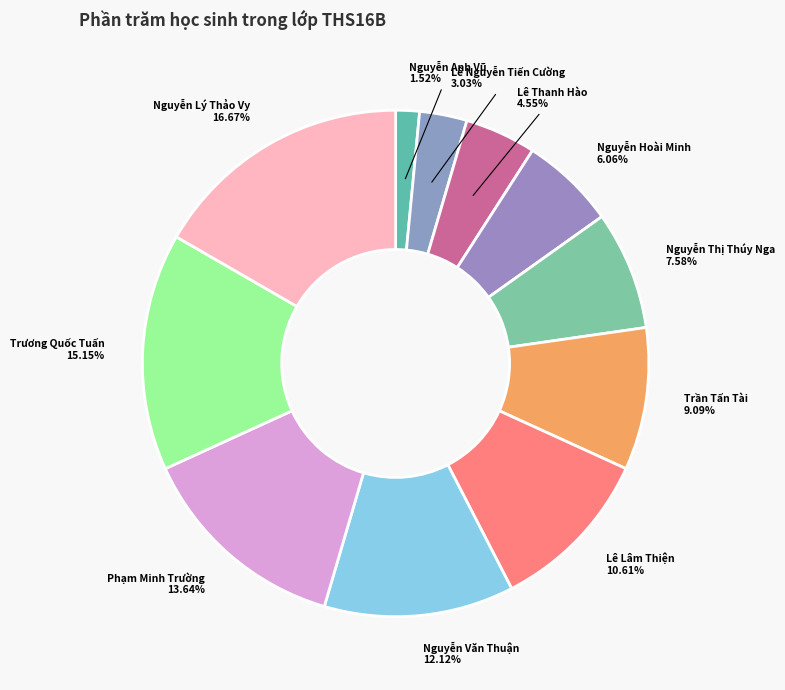

Which slice is the largest?

Nguyễn Lý Thảo Vy